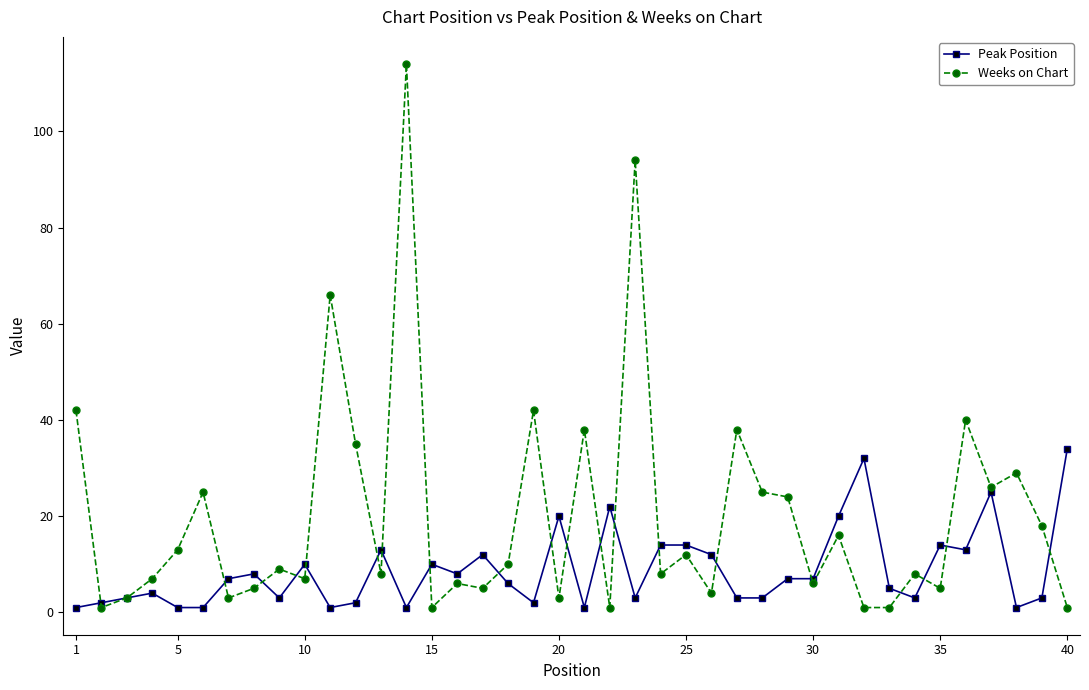

Which series has the widest spread of values?

Weeks on Chart